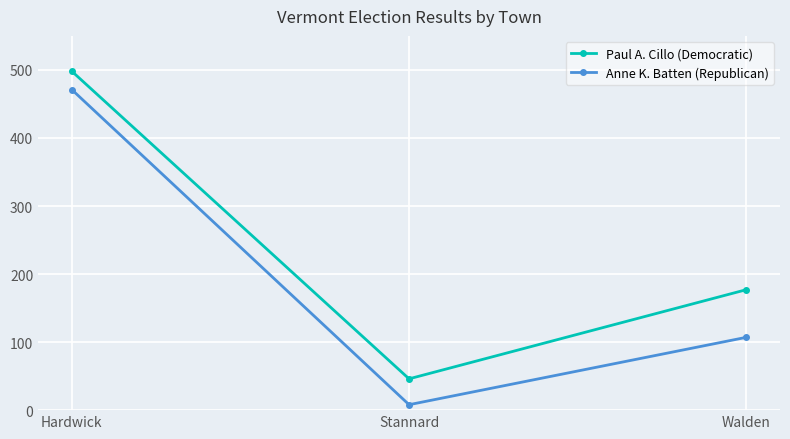

Rank the series at Stannard from lowest to highest value.

Anne K. Batten (Republican), Paul A. Cillo (Democratic)